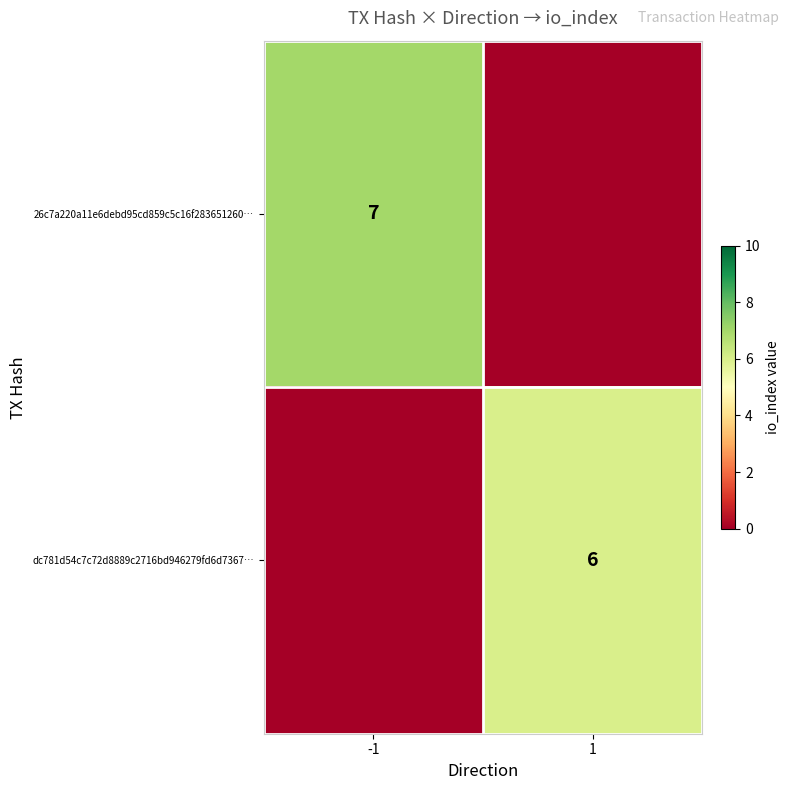

The dc781d54c7c72d8889c2716bd946279fd6d7367… series shows 6 at 1. True or false?

True